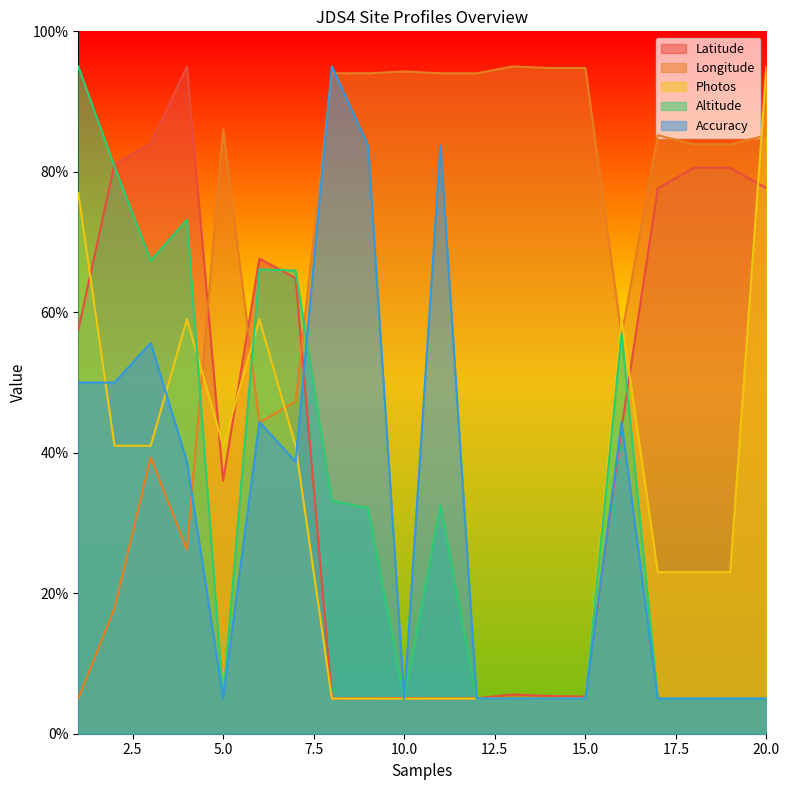

What is the sum of the Longitude values at 9 and 19?

177.9